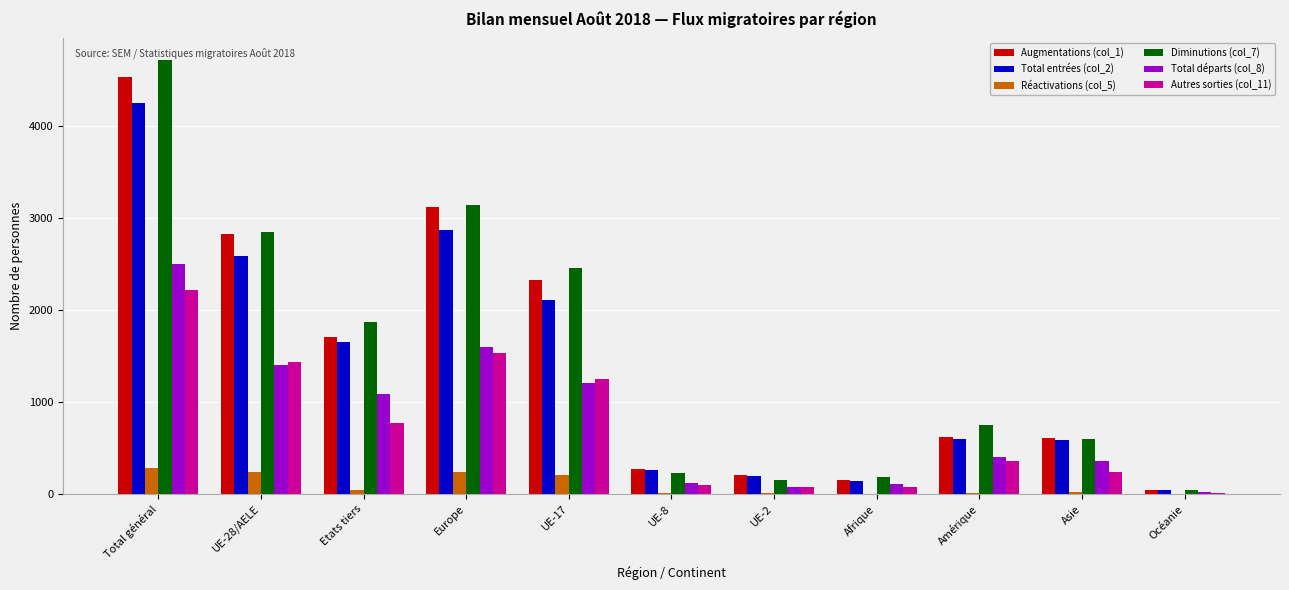

What is the total value across all series at Total général?

18494